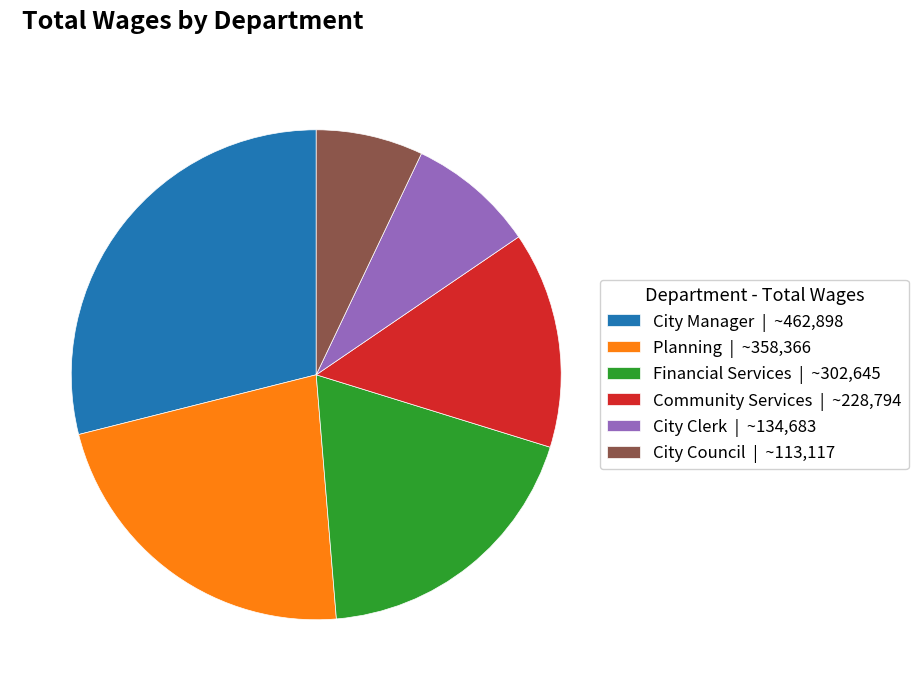

Which slice is the largest?

City Manager